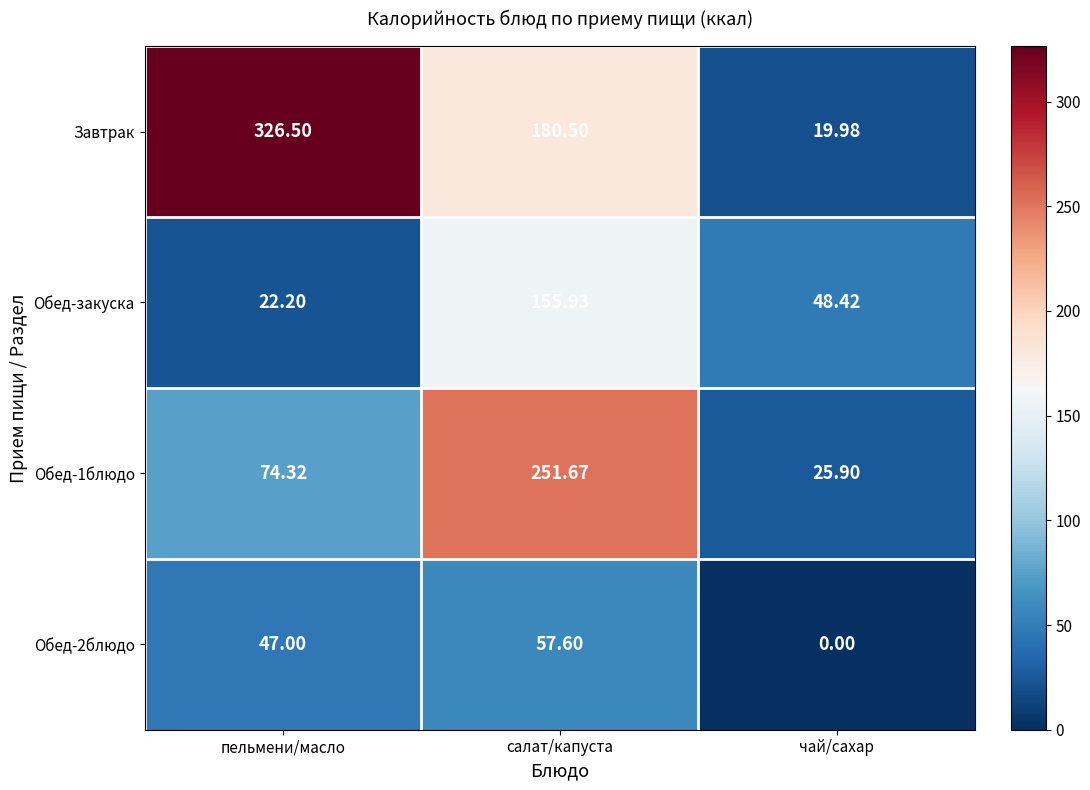

At which category is the sum across all series the highest?

салат/капуста